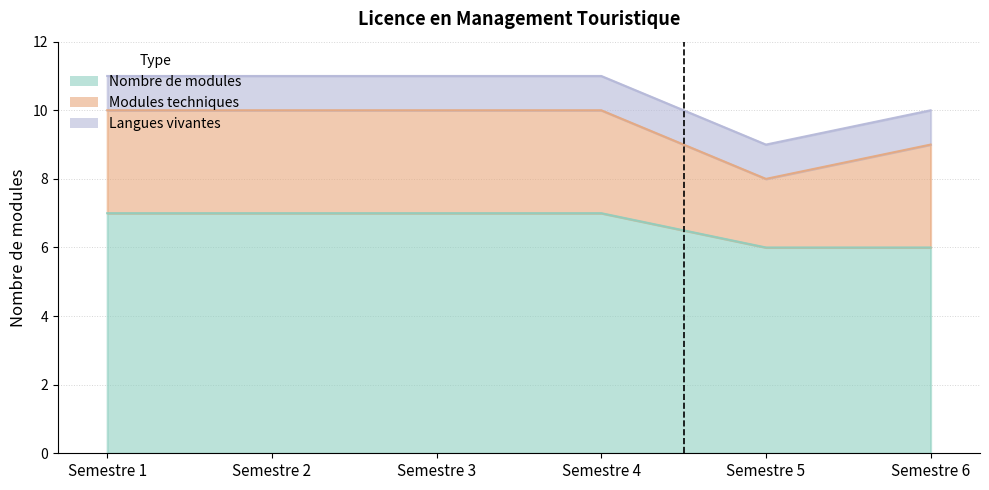

Which category has the highest value across all series?

Semestre 1